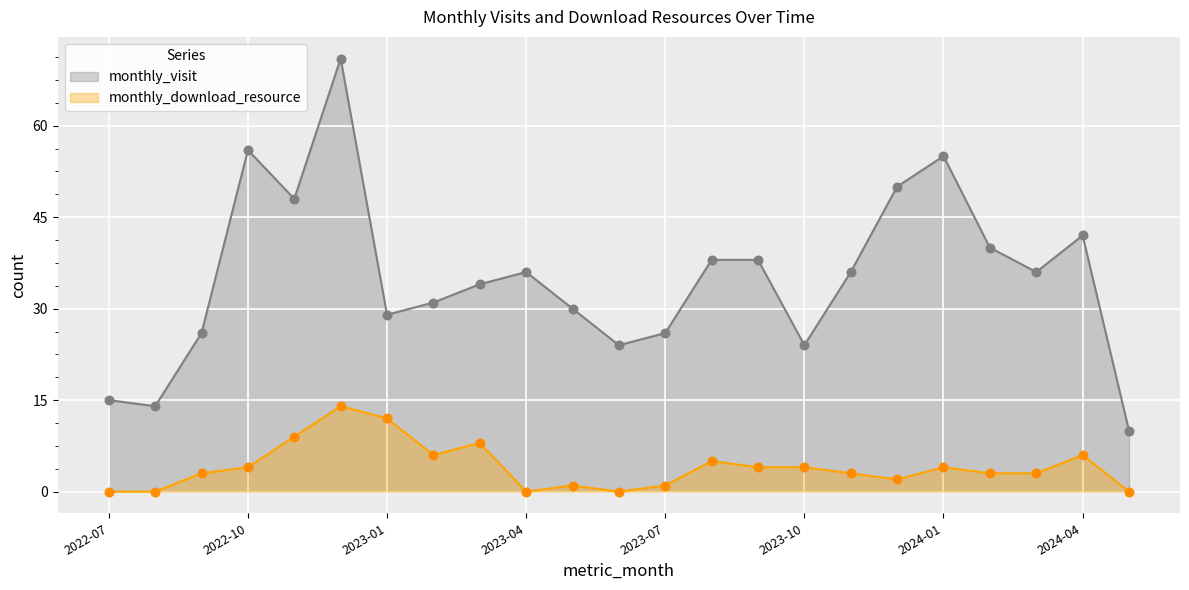

What are all the series names shown in the legend?

monthly_visit, monthly_download_resource